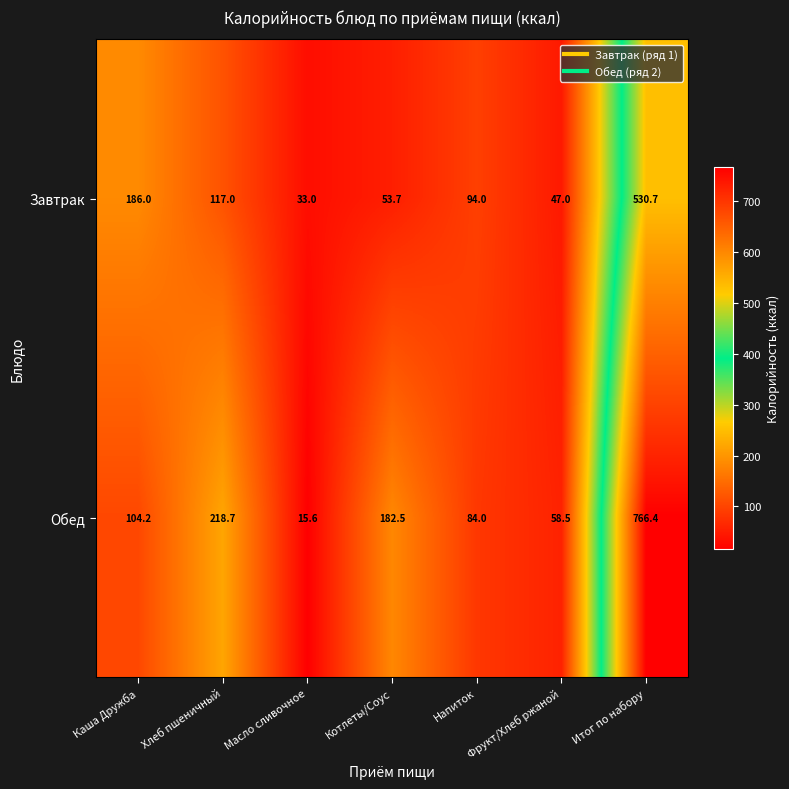

What is the maximum value for Обед?

766.4